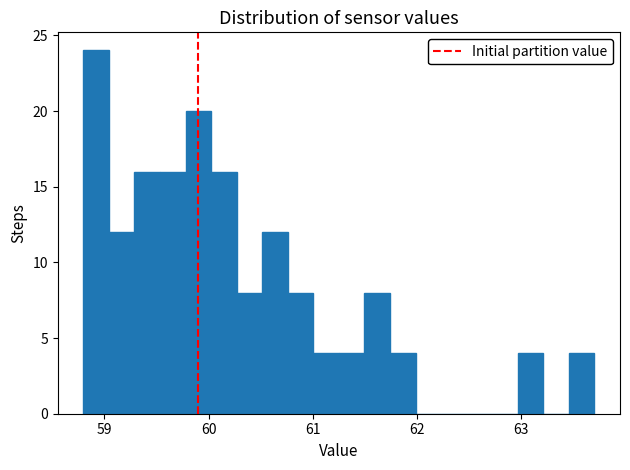

Read against the x-axis, roughly where is the centre of the tallest bar?

58.9